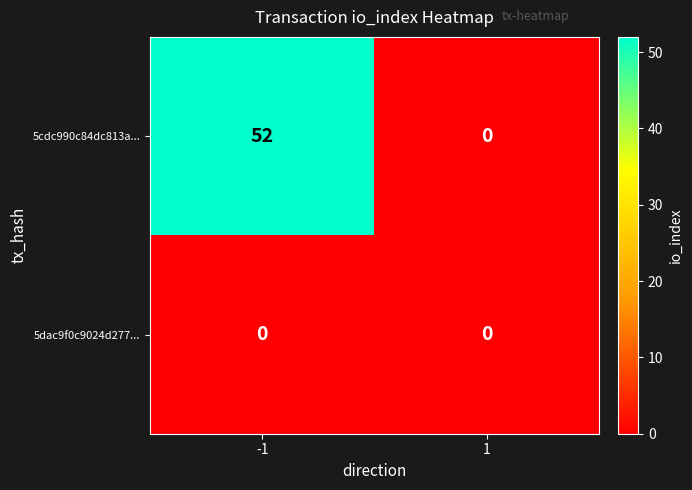

What is the sum of all 5cdc990c84dc813a... values?

52